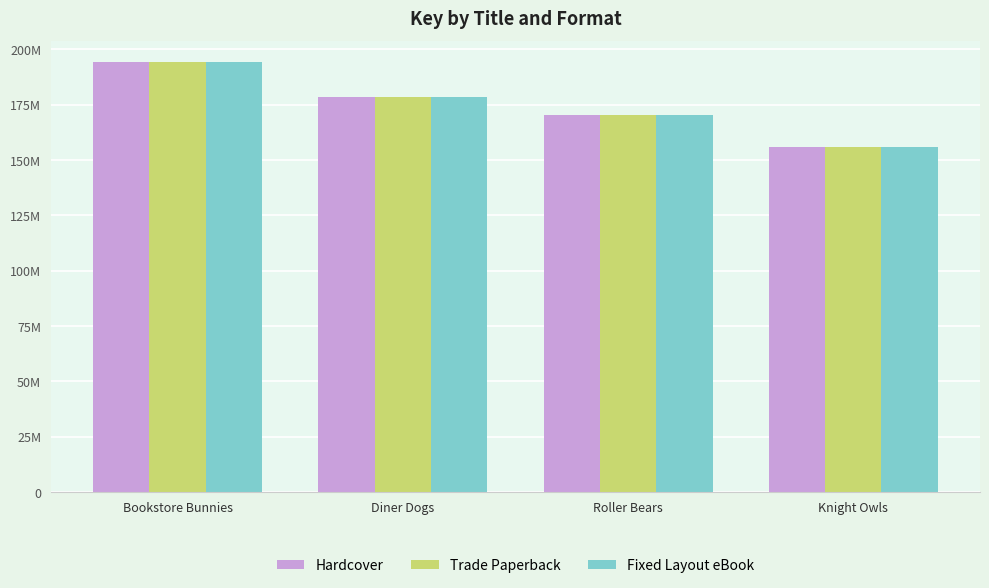

What are all the series names shown in the legend?

Hardcover, Trade Paperback, Fixed Layout eBook